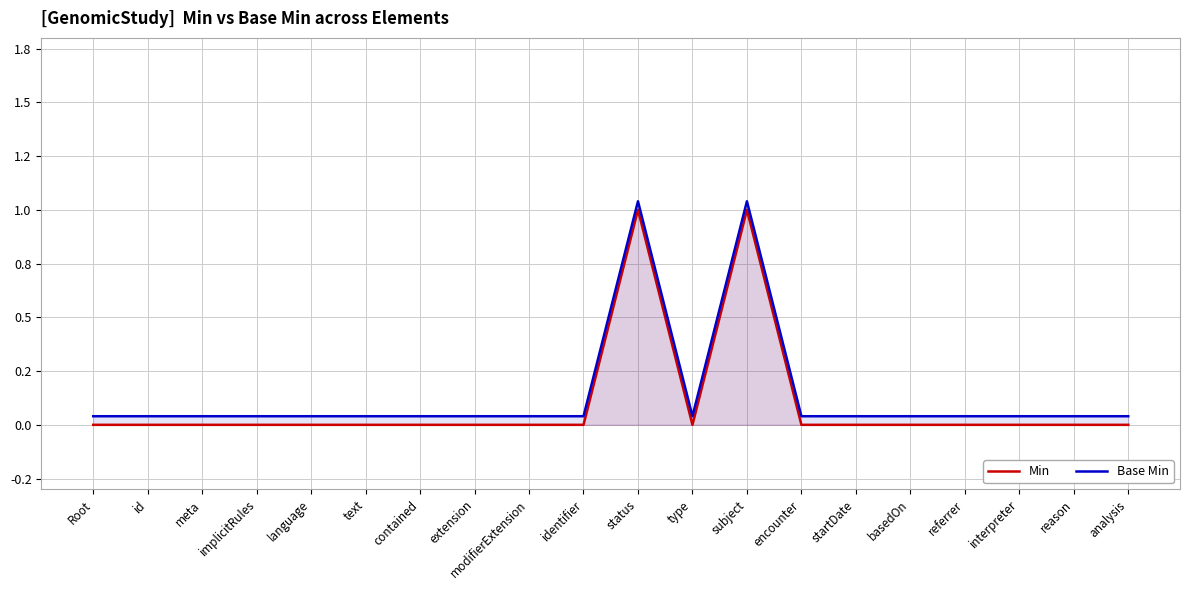

Reading right to left, transcribe all the data shown in this chart.

Min: 0.0	0.0	0.0	0.0	0.0	0.0	0.0	1.0	0.0	1.0	0.0	0.0	0.0	0.0	0.0	0.0	0.0	0.0	0.0	0.0
Base Min: 0.0	0.0	0.0	0.0	0.0	0.0	0.0	1.0	0.0	1.0	0.0	0.0	0.0	0.0	0.0	0.0	0.0	0.0	0.0	0.0